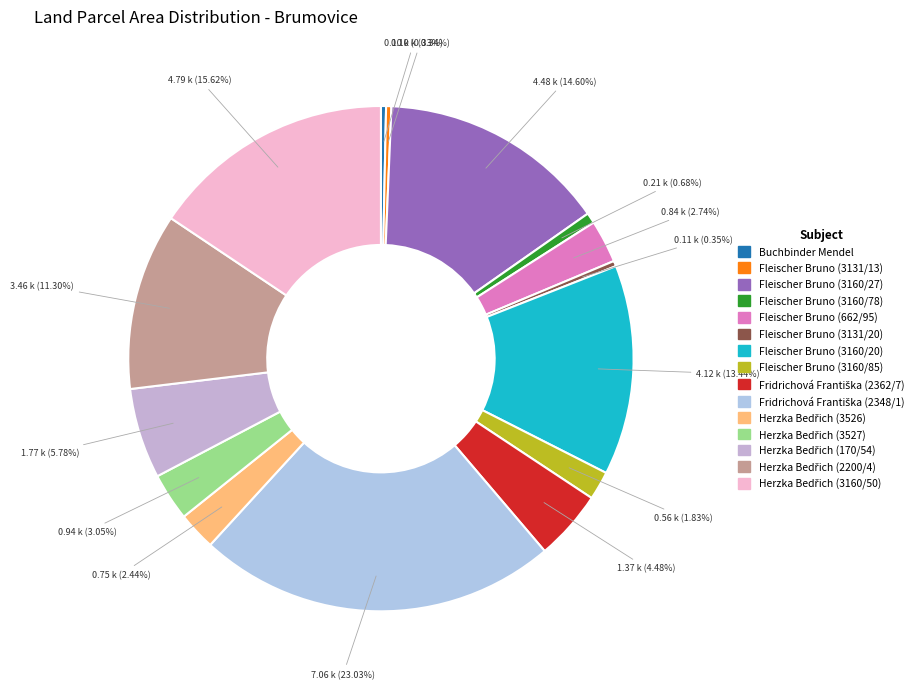

Is there any slice that represents more than half of the pie?

No